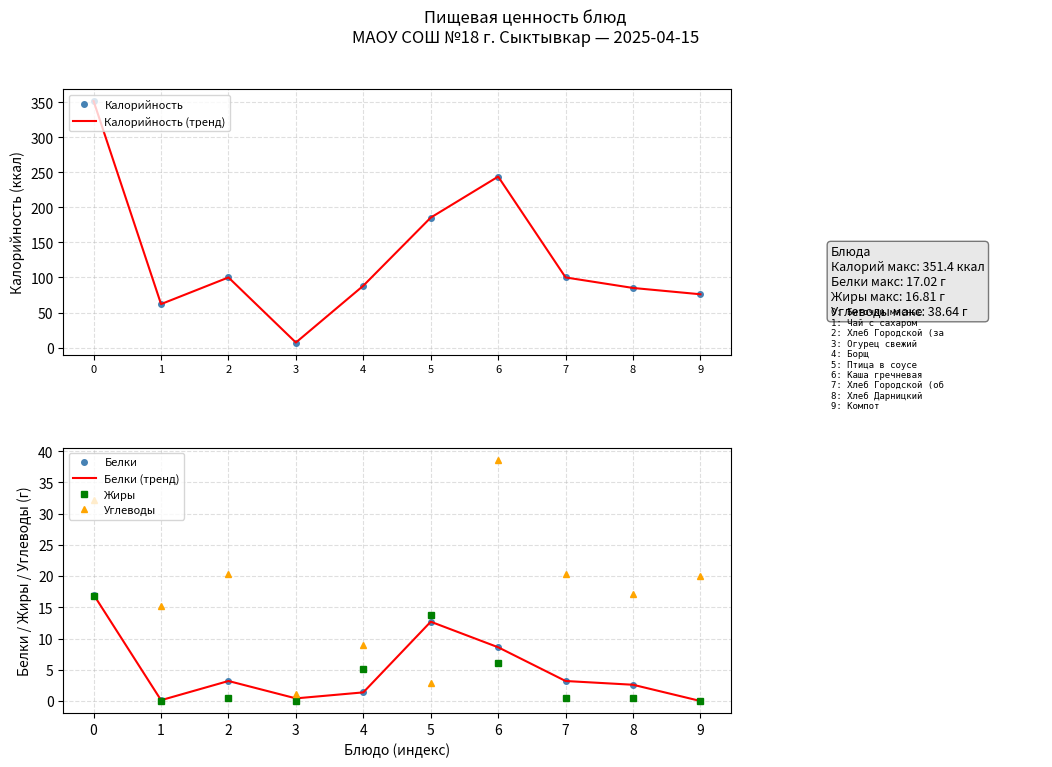

At which label is Калорийность closest to 179?

5